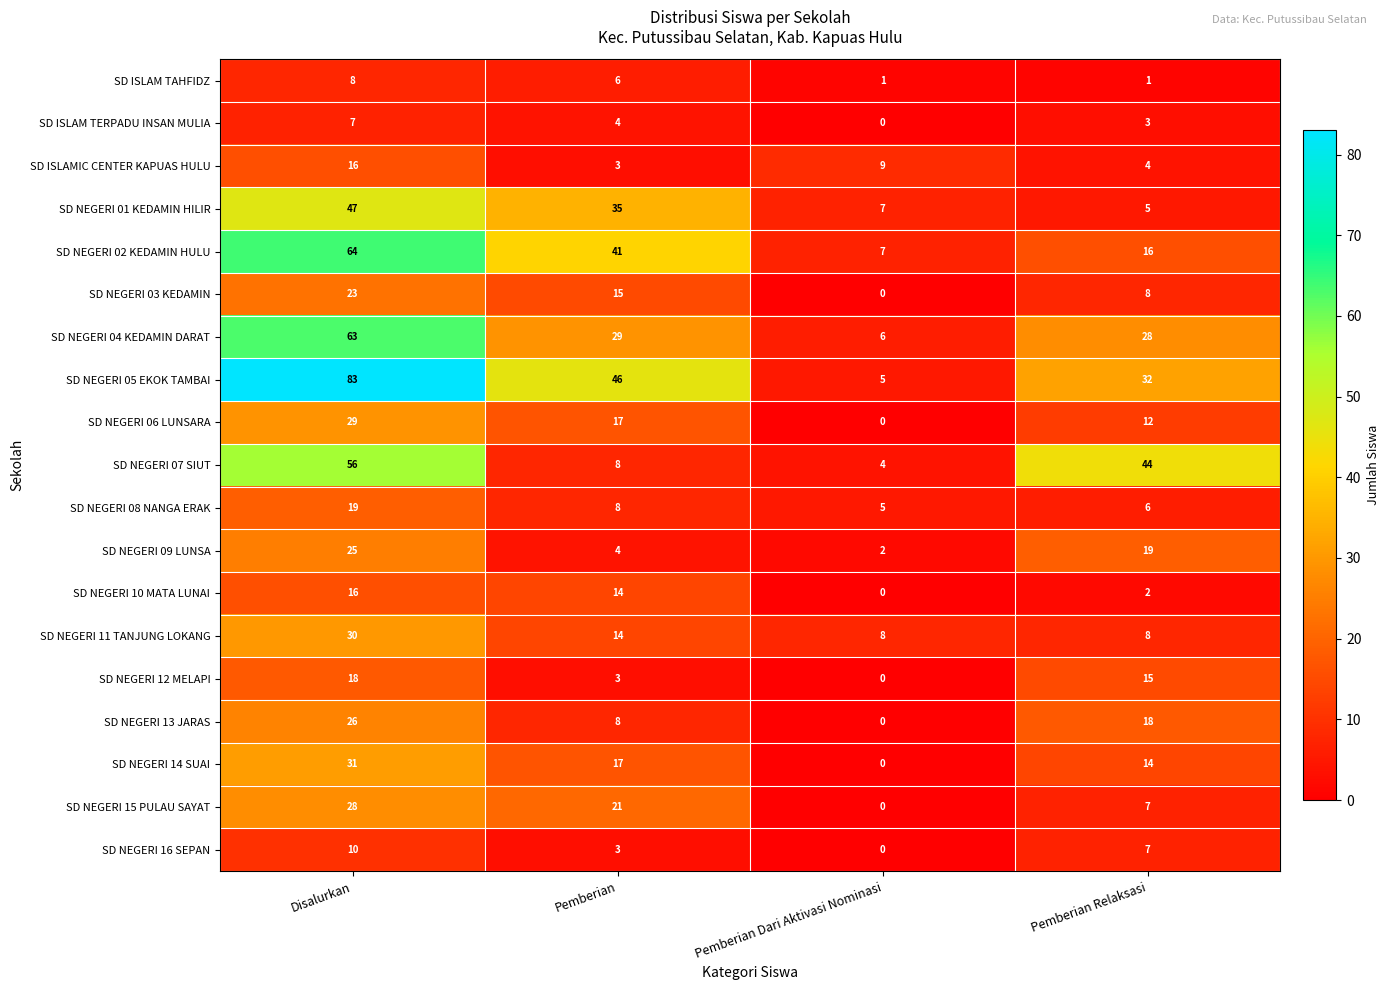

The value of SD NEGERI 02 KEDAMIN HULU at Pemberian is 41. True or false?

True